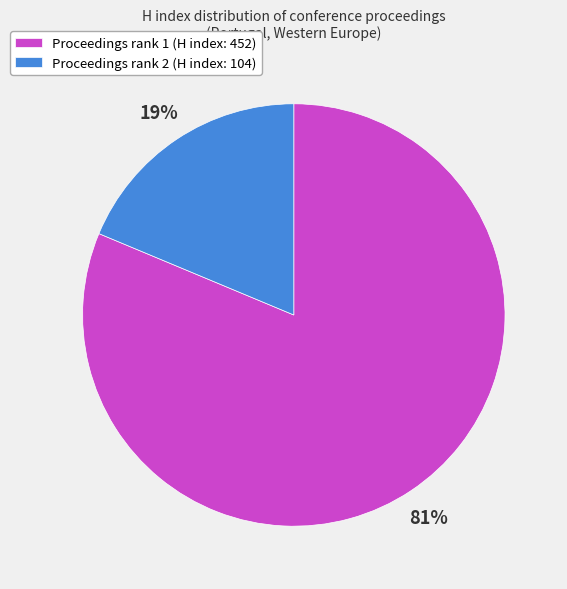

Does any single category account for the majority?

Yes